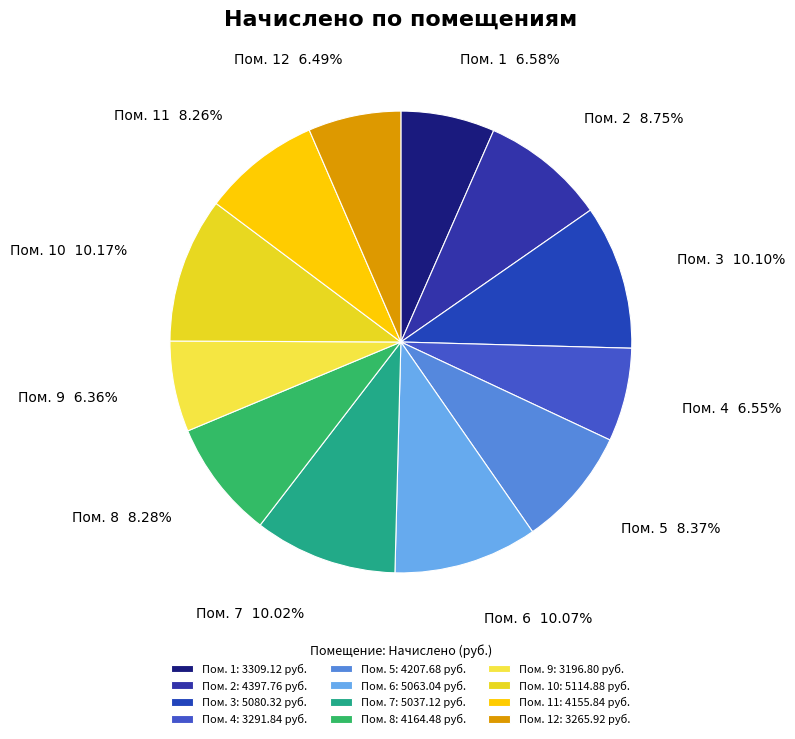

Count the number of slices in the pie.

12